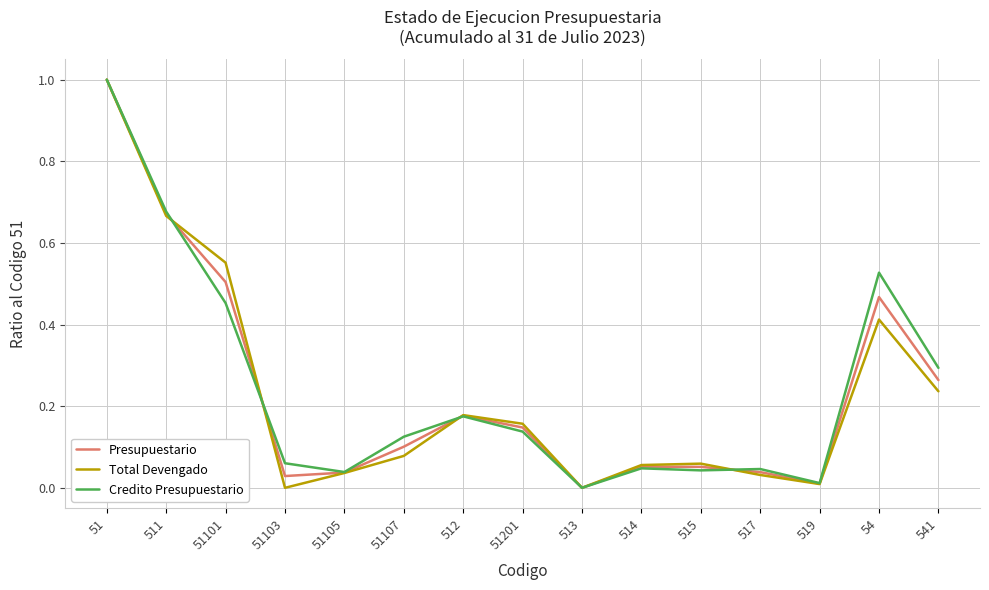

What are all the series names shown in the legend?

Presupuestario, Total Devengado, Credito Presupuestario